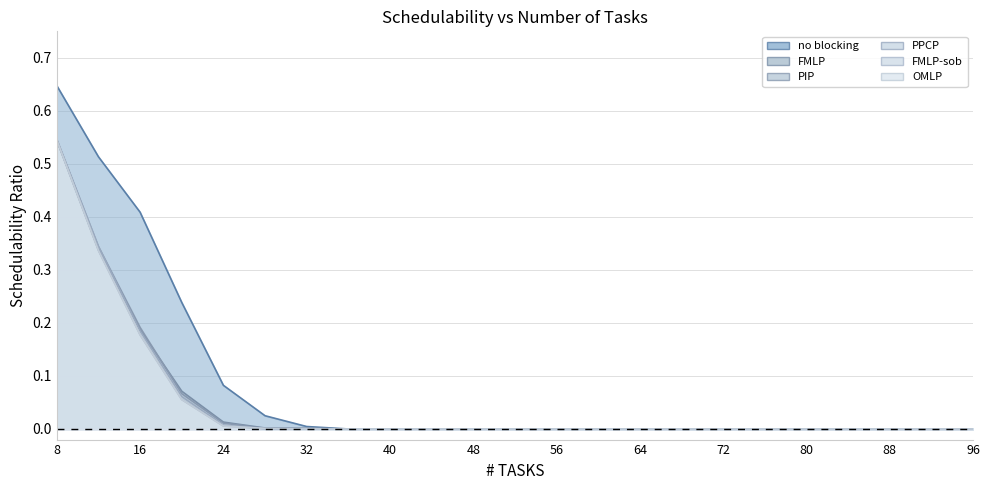

Which series changed the most between 8 and 96?

no blocking